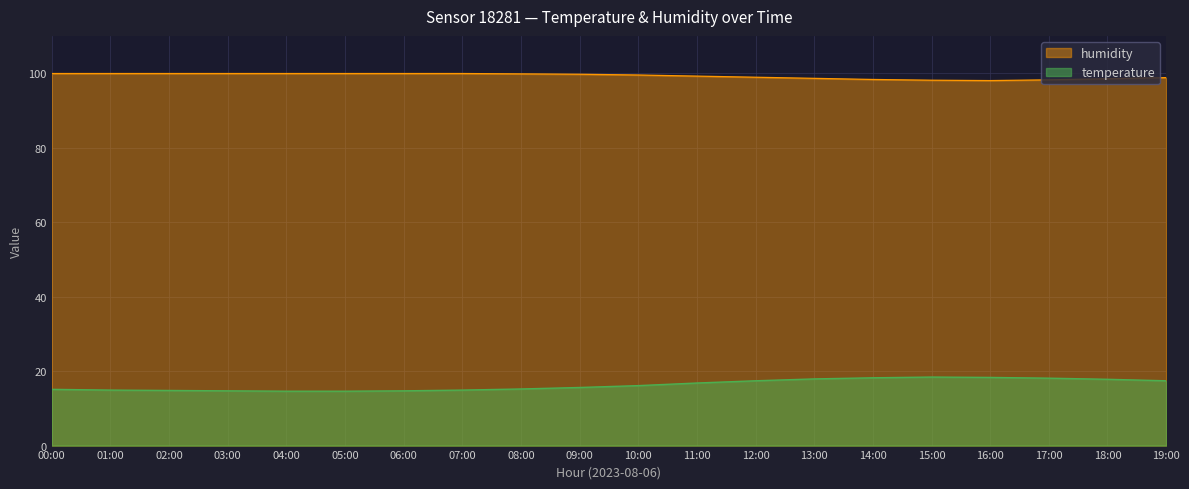

Rank the series at 12:00 from lowest to highest value.

temperature, humidity